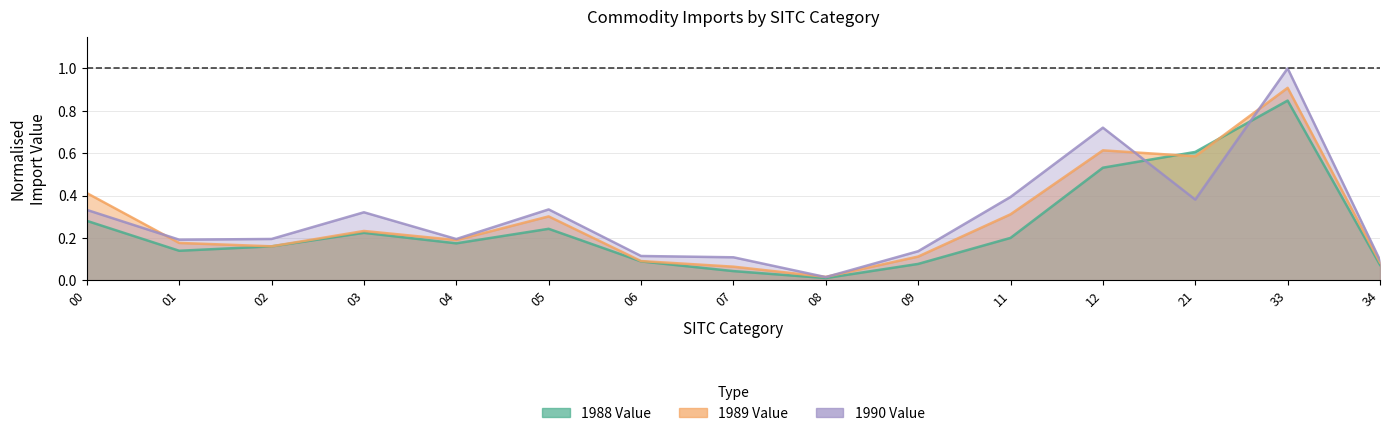

At 09, list the series in order from largest to smallest.

1990 Value, 1989 Value, 1988 Value